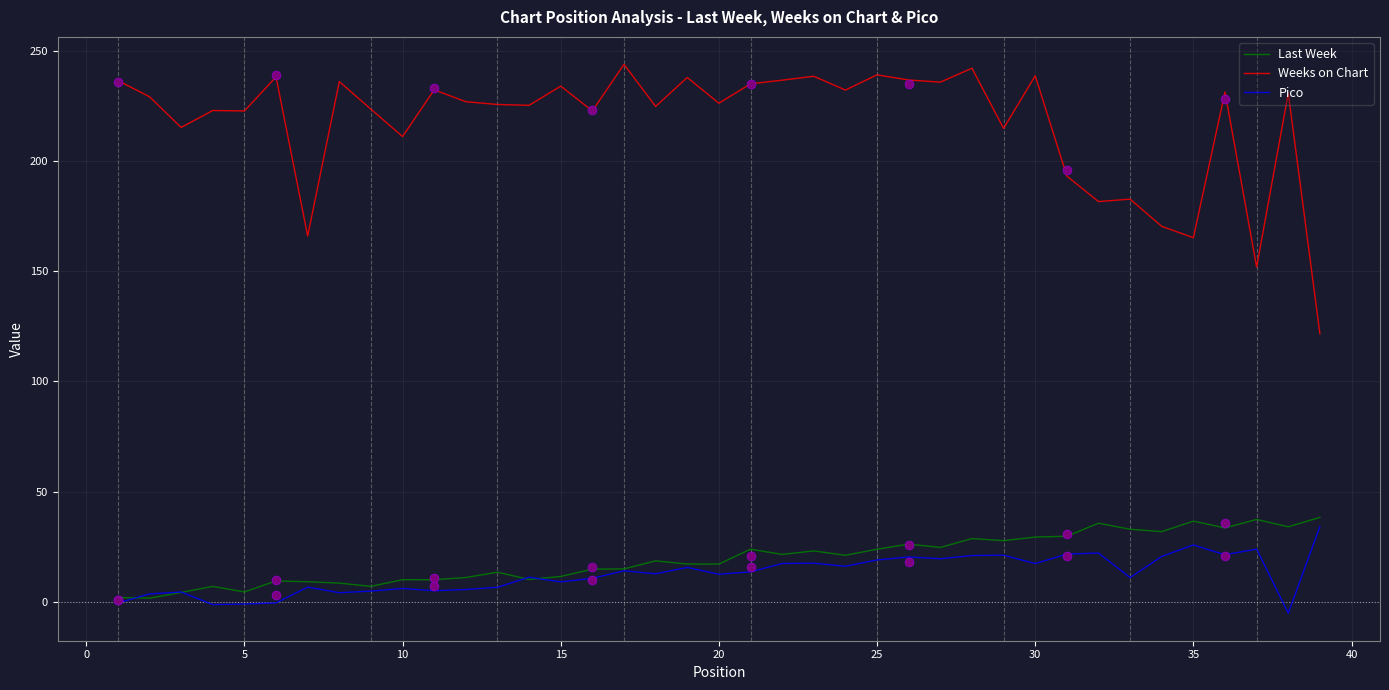

Which series has the largest total across all categories?

Weeks on Chart